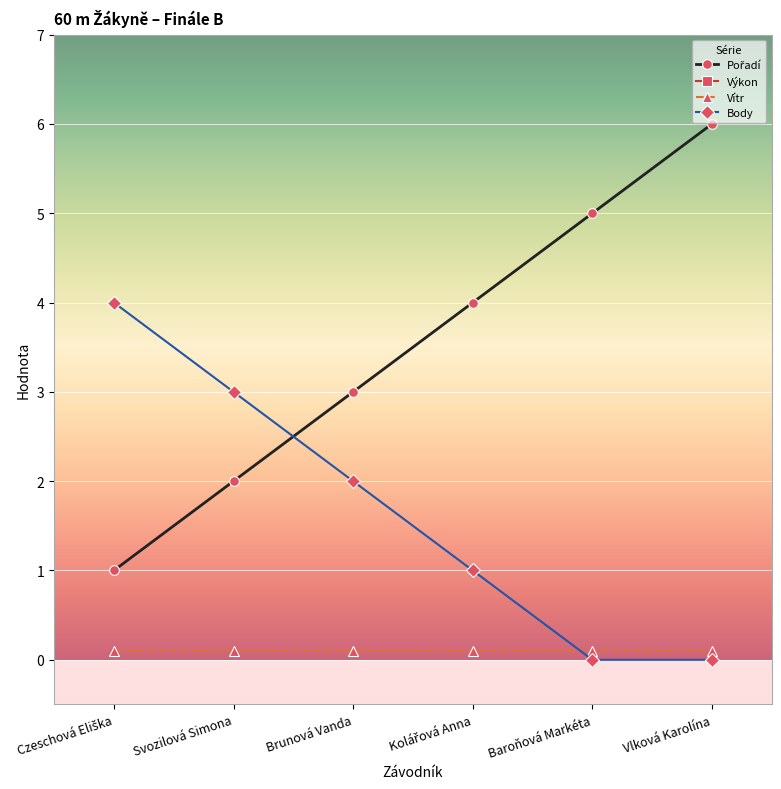

Which series changed the most between Czeschová Eliška and Baroňová Markéta?

Pořadí